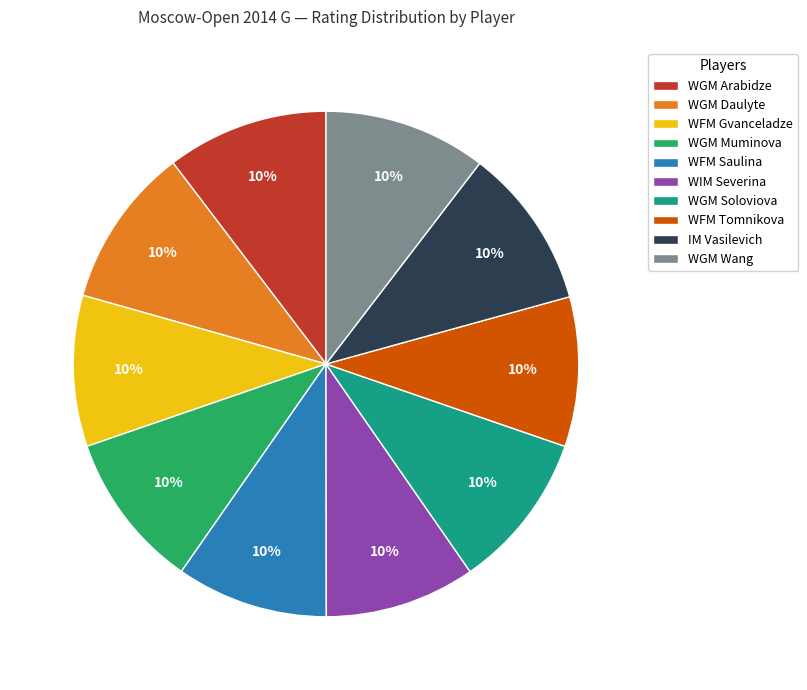

Is it true that WGM Muminova is 10% of the pie?

True